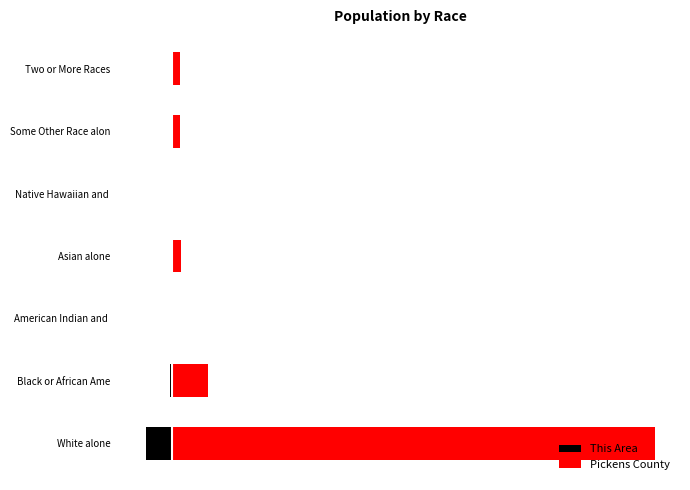

What is the difference between the second highest and second lowest values in the Pickens County series?

7.2